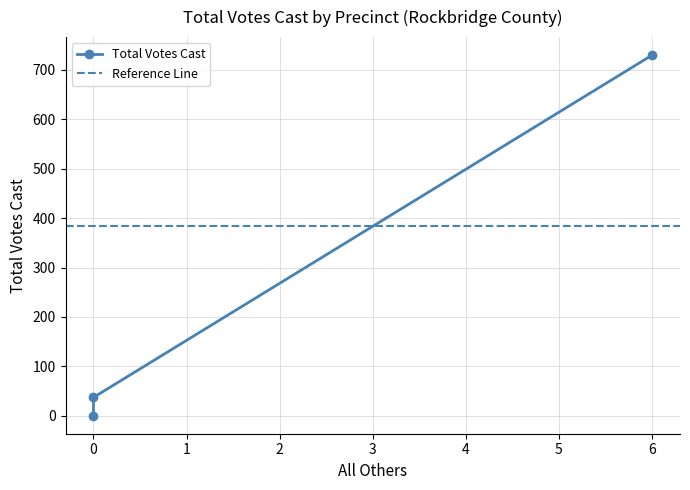

Count the number of categories in the chart.

3